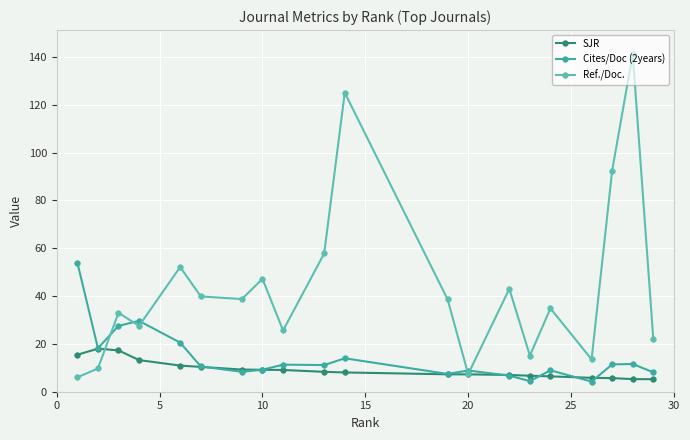

How many interior local peaks does the Ref./Doc. series have?

7